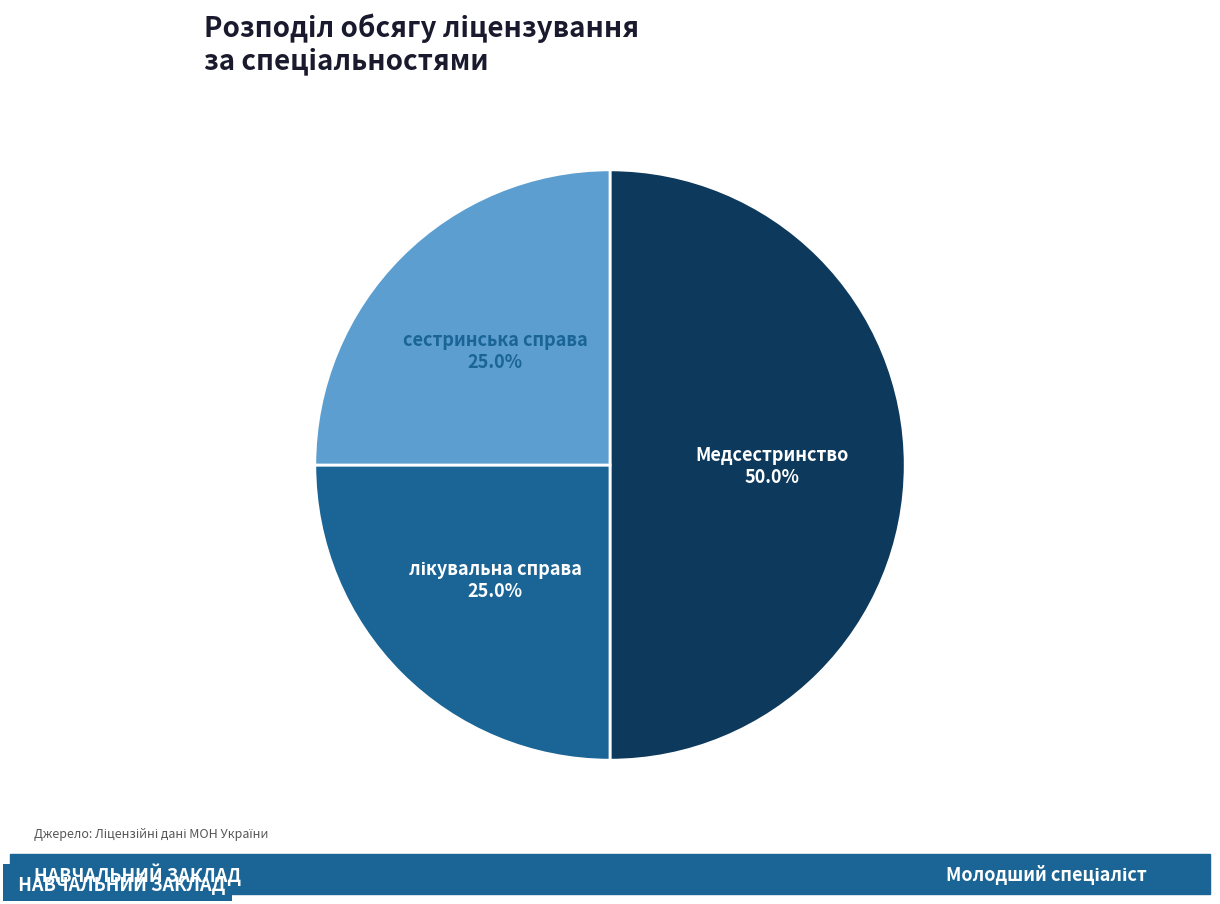

Is it true that Медсестринство is 38% of the pie?

False